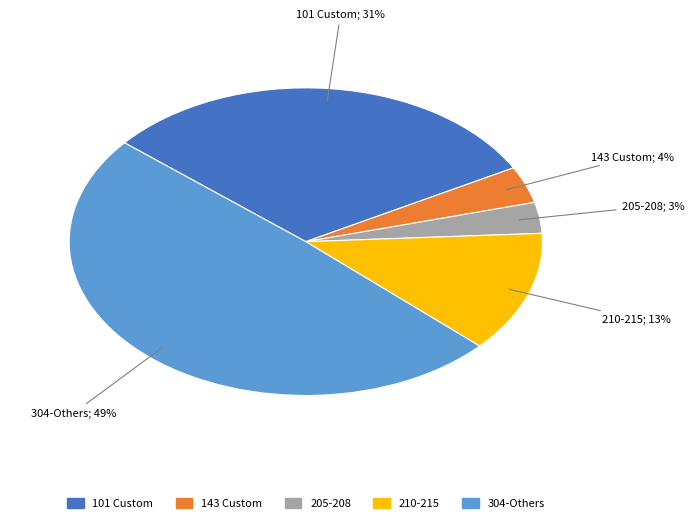

To the nearest percent, what portion does 101 Custom represent?

31%